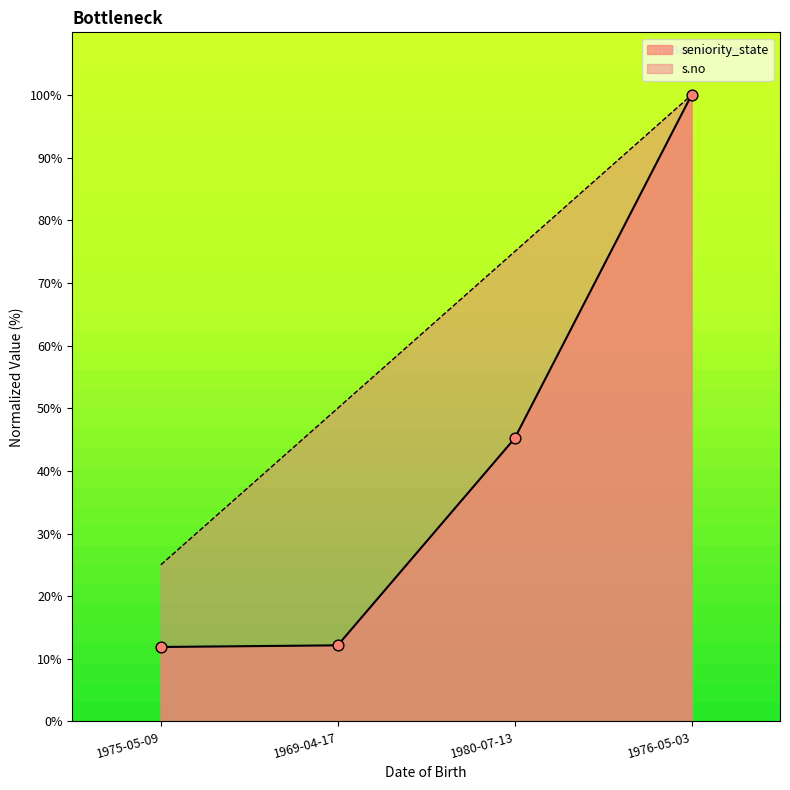

Which series contains the lowest Y value?

seniority_state